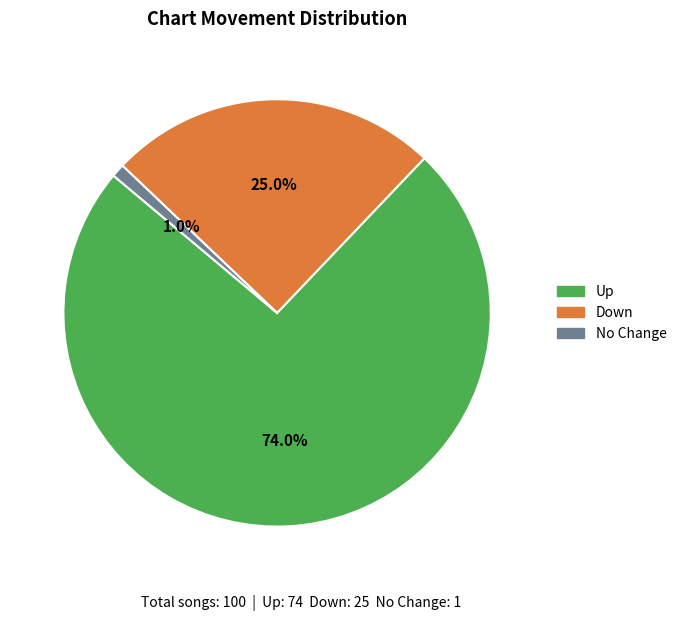

Is there a majority slice in this chart?

Yes